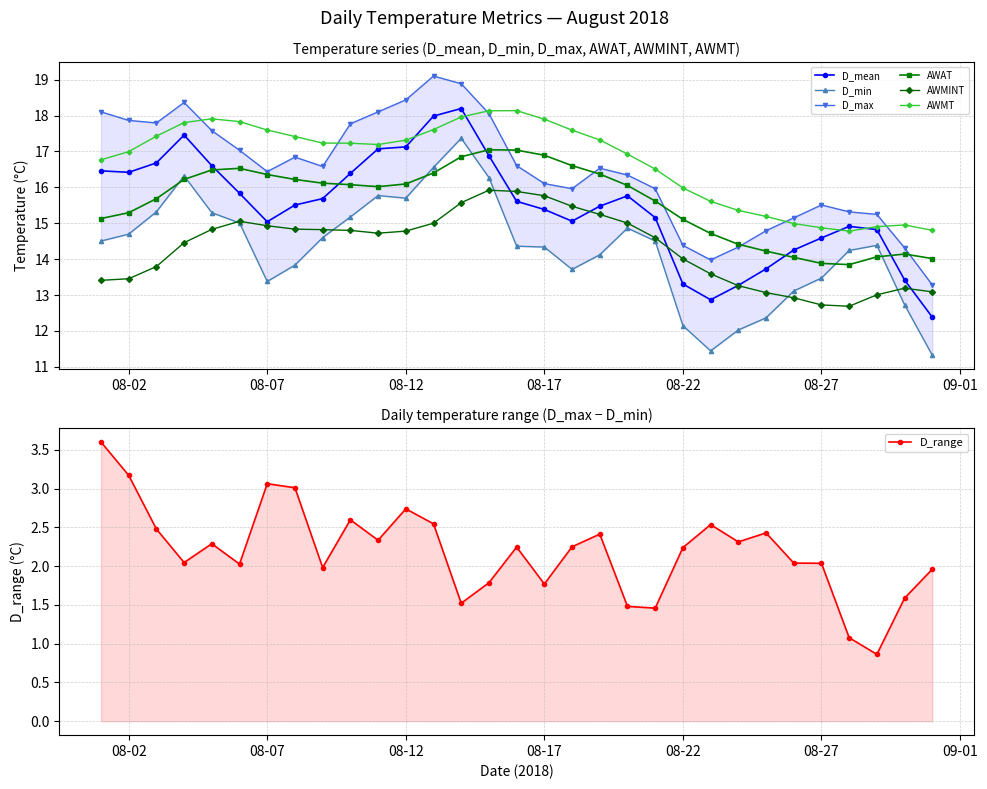

True or false: AWAT has a value of 28.8 at 2018-08-20.

False